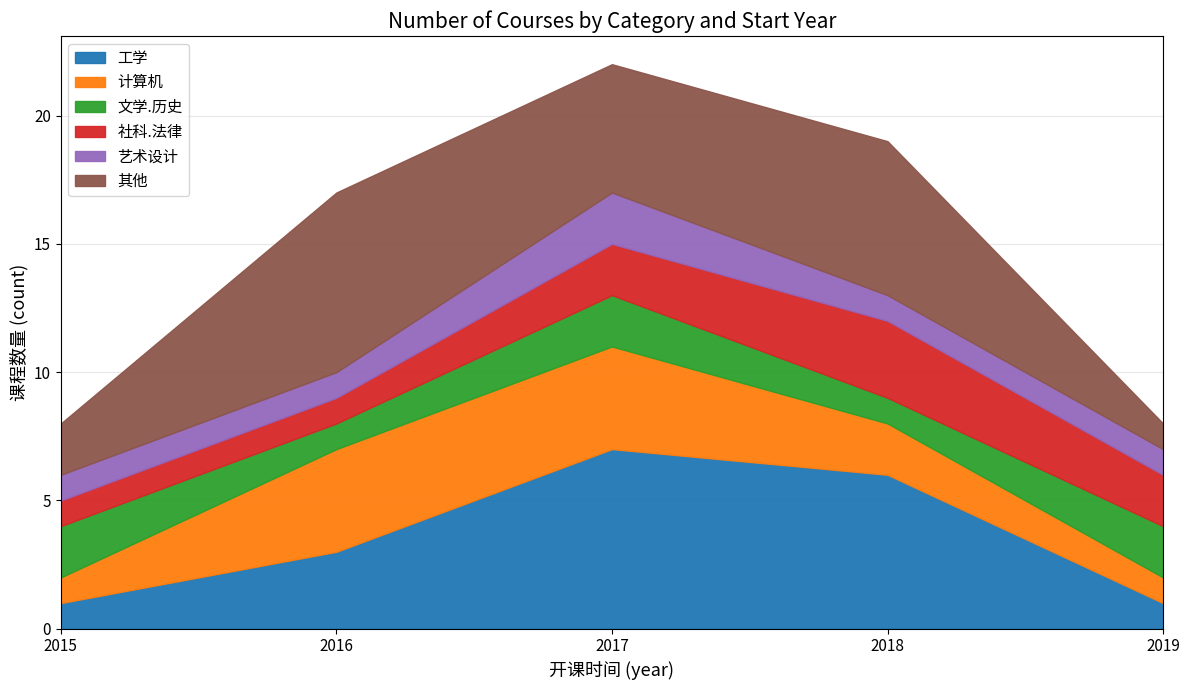

At which category is the sum across all series the highest?

2017